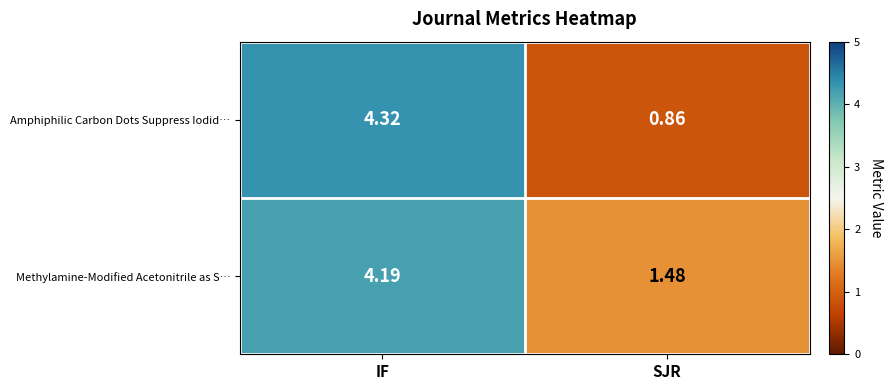

At which label does Methylamine-Modified Acetonitrile as S… first exceed 4?

IF